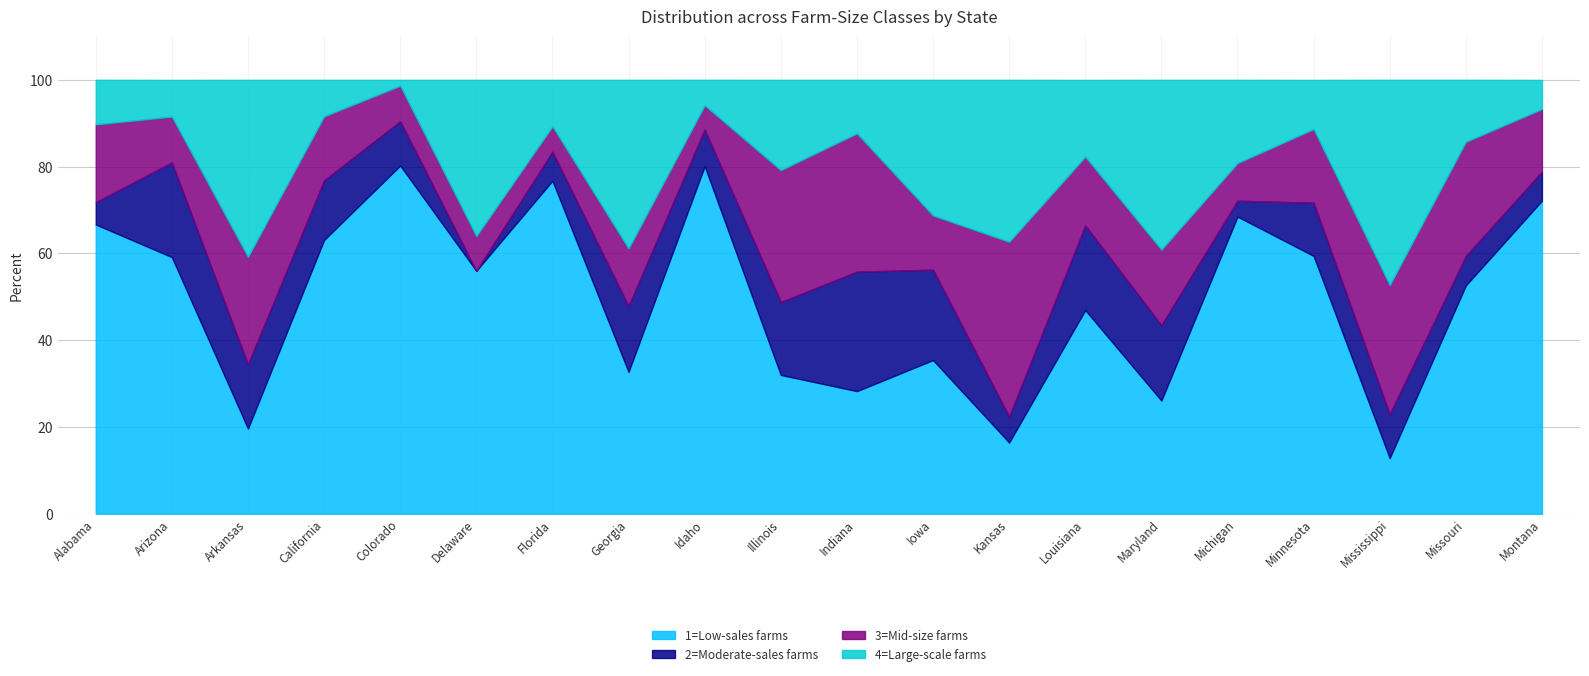

What is the label of the 7th point from the left?

Florida